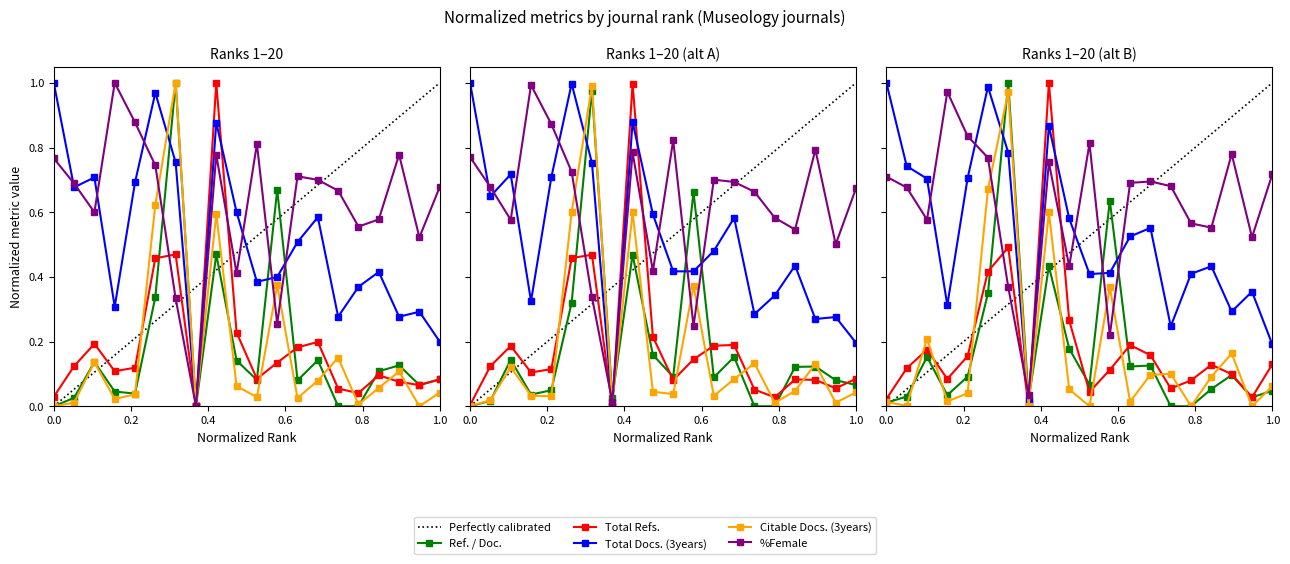

What is the total value across all series at 5?

1.8